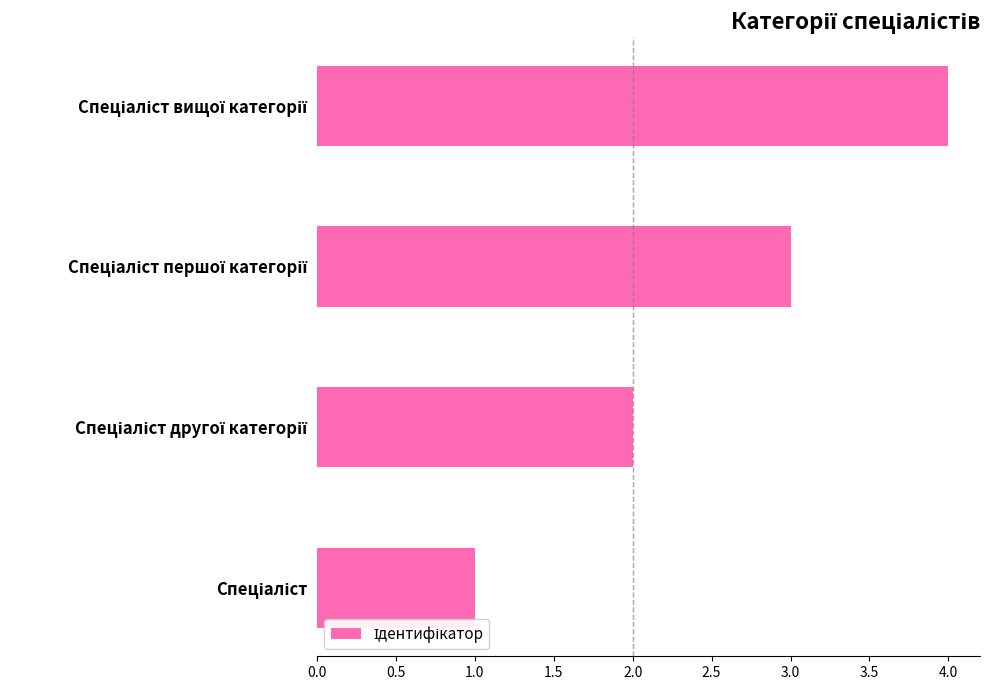

What is the greatest value displayed?

4